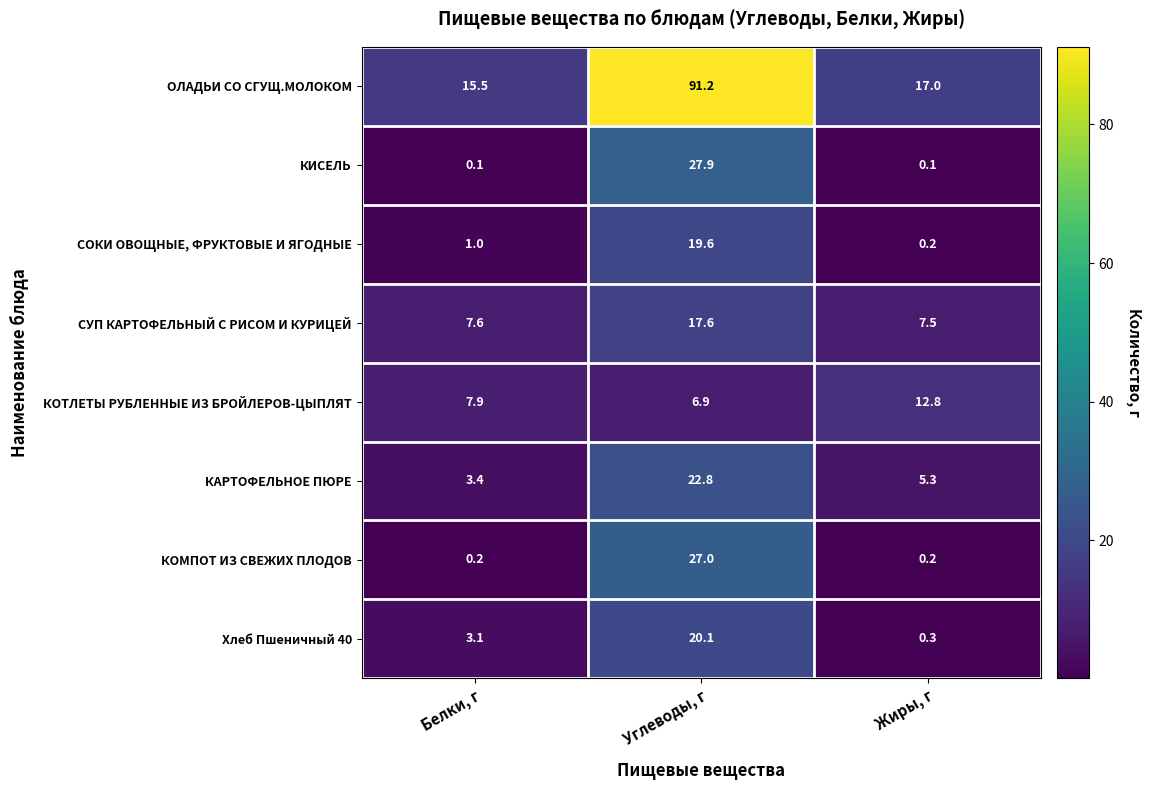

True or false: КОМПОТ ИЗ СВЕЖИХ ПЛОДОВ has a value of 43.4 at Углеводы, г.

False